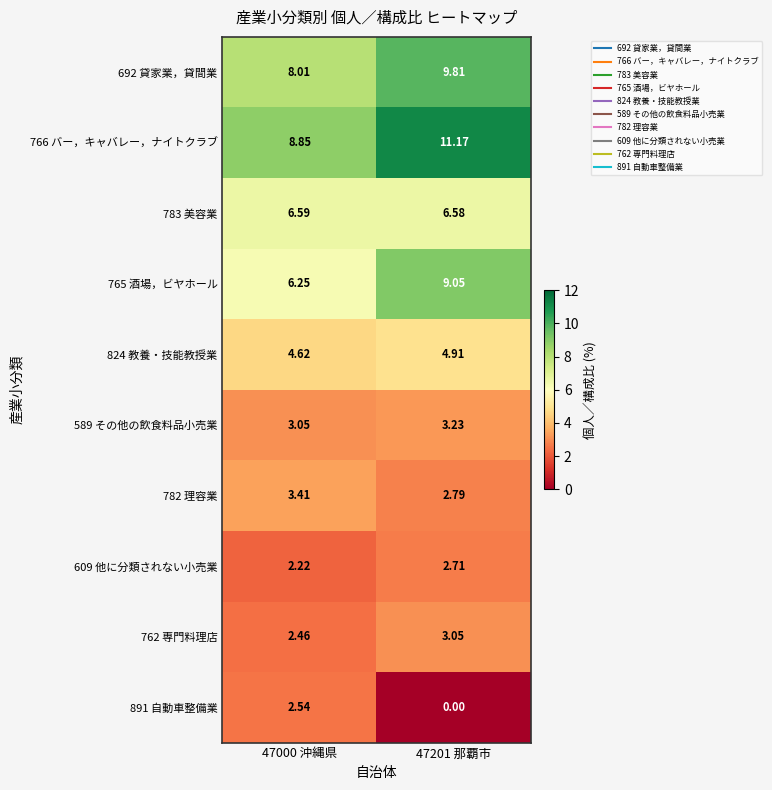

Is the value of 765 酒場，ビヤホール at 47000 沖縄県 greater than the value of 783 美容業 at 47201 那覇市?

No